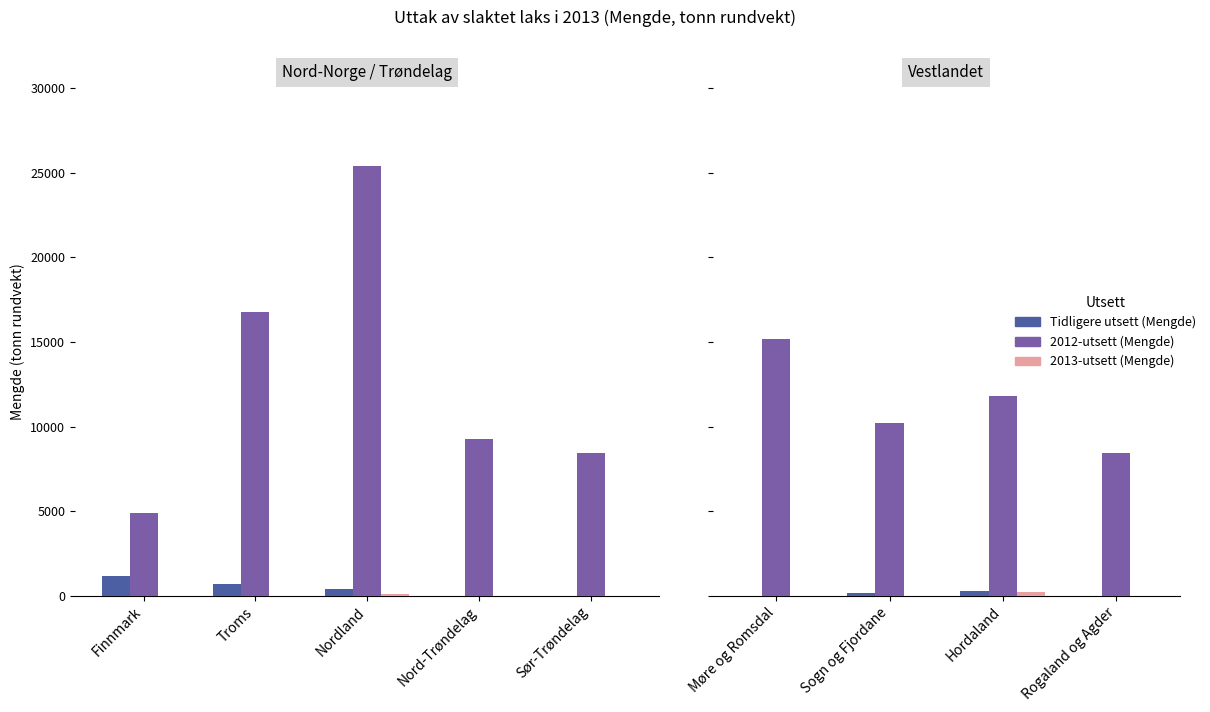

What are all the series names shown in the legend?

Tidligere utsett (Mengde), 2012-utsett (Mengde), 2013-utsett (Mengde)